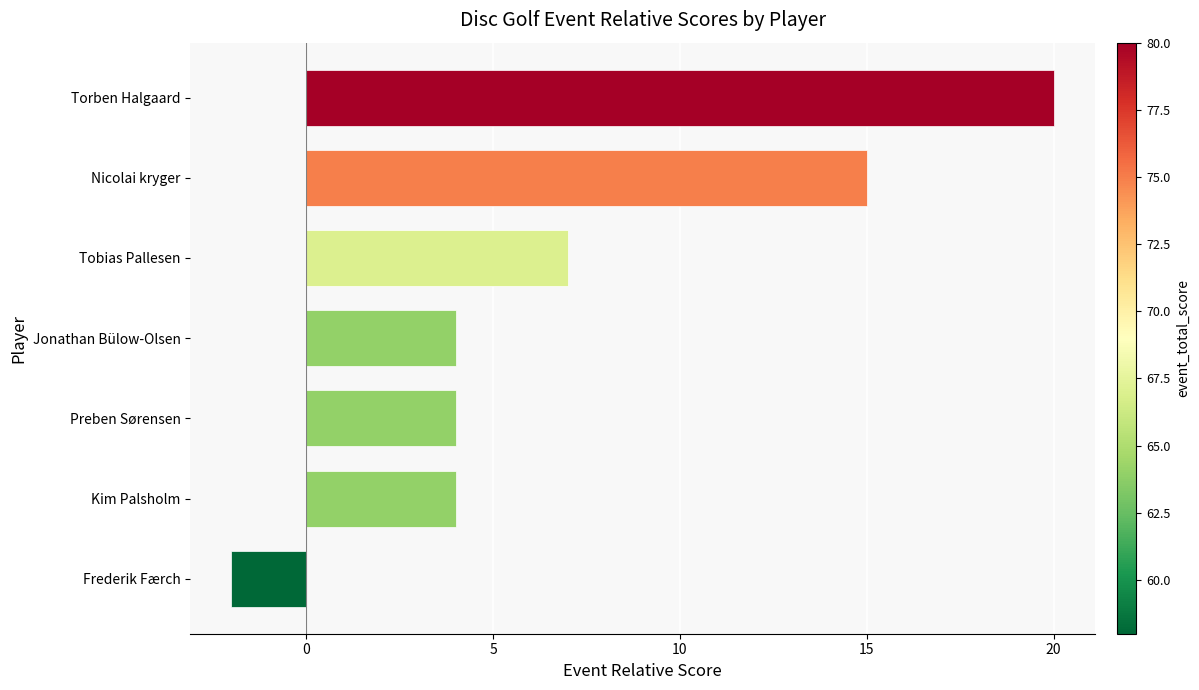

How many bars are there in total?

7